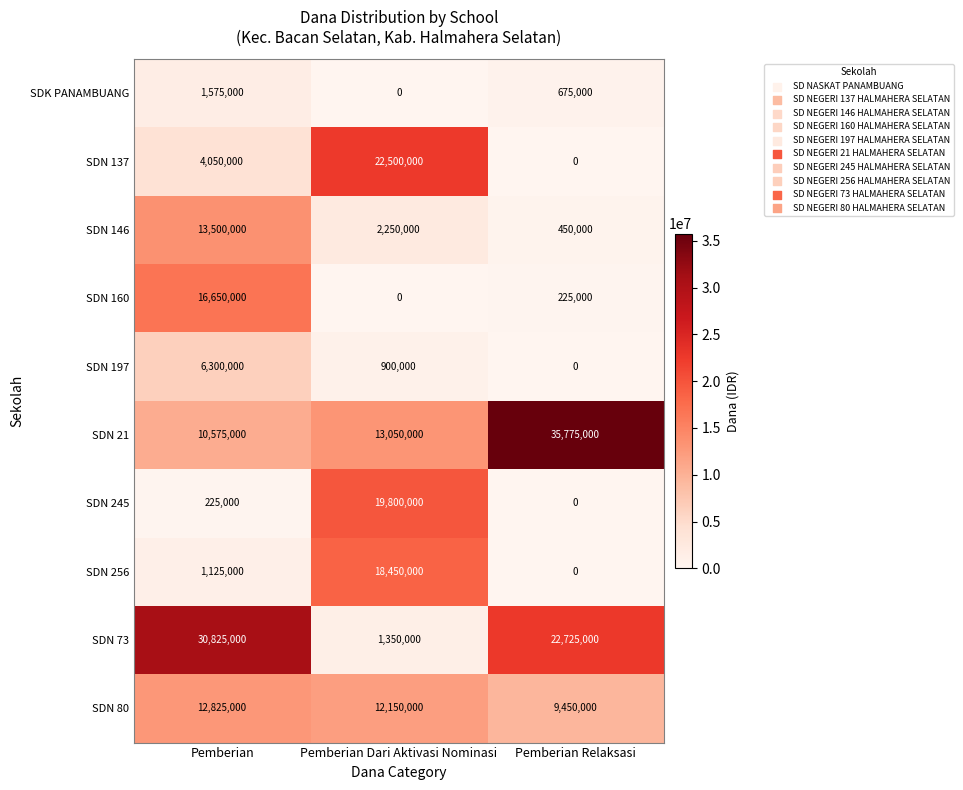

Is it true that SDN 73 equals 12739352 at Pemberian Relaksasi?

False